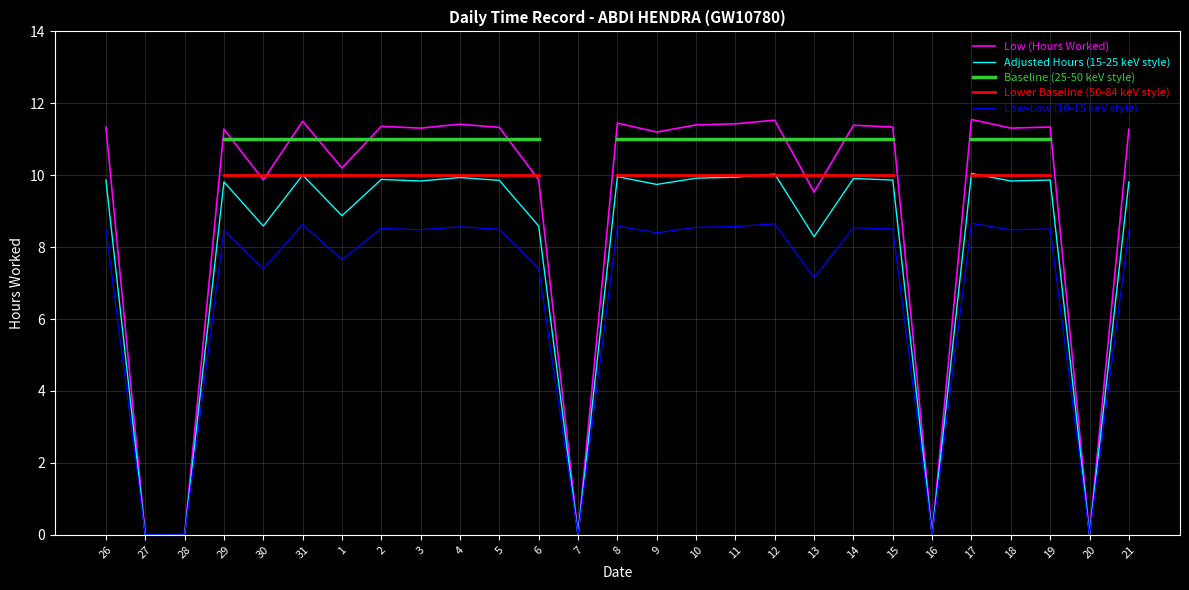

True or false: Low-Low (10-15 keV style) and Baseline (25-50 keV style) intersect in this chart.

False